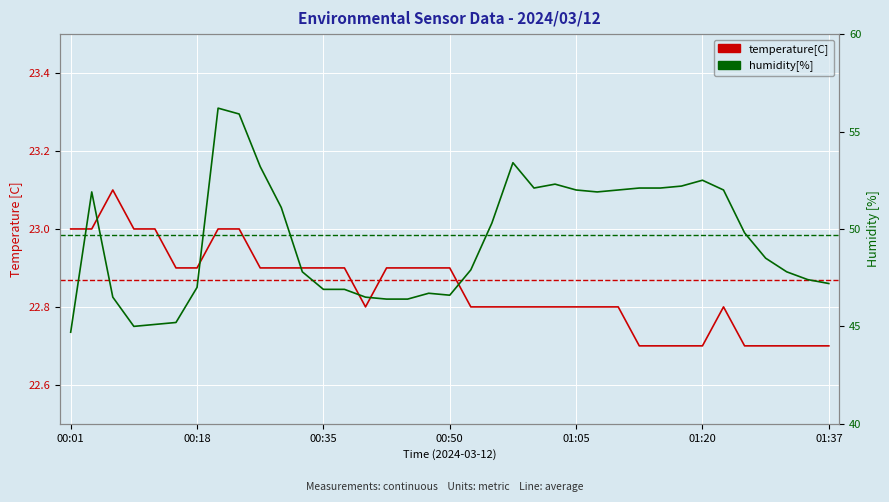

Where is humidity[%] nearest to the value 50?

32